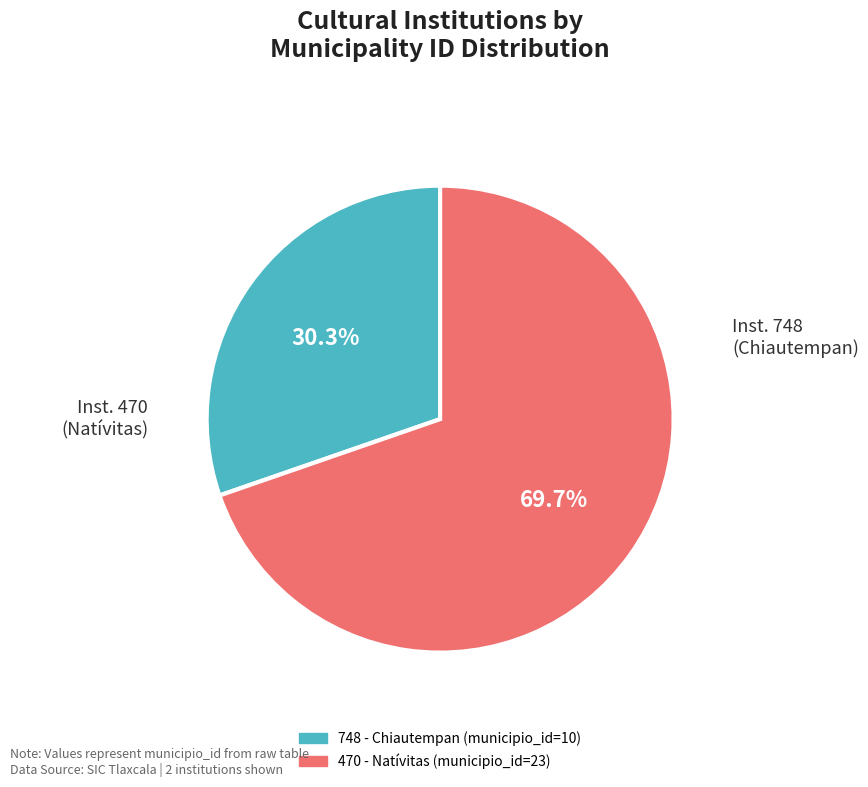

To the nearest percent, what is the difference between the 748 and 470 slice percentages?

39%